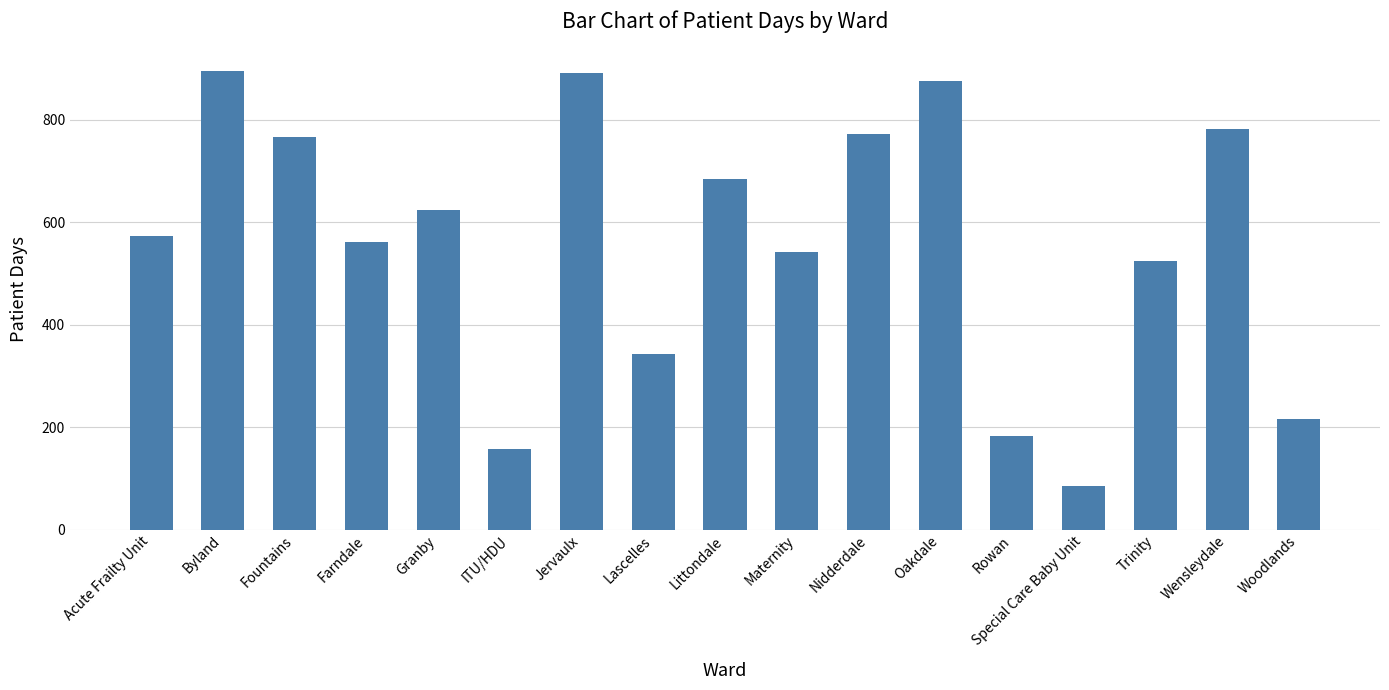

At which label is the value closest to 489?

Trinity